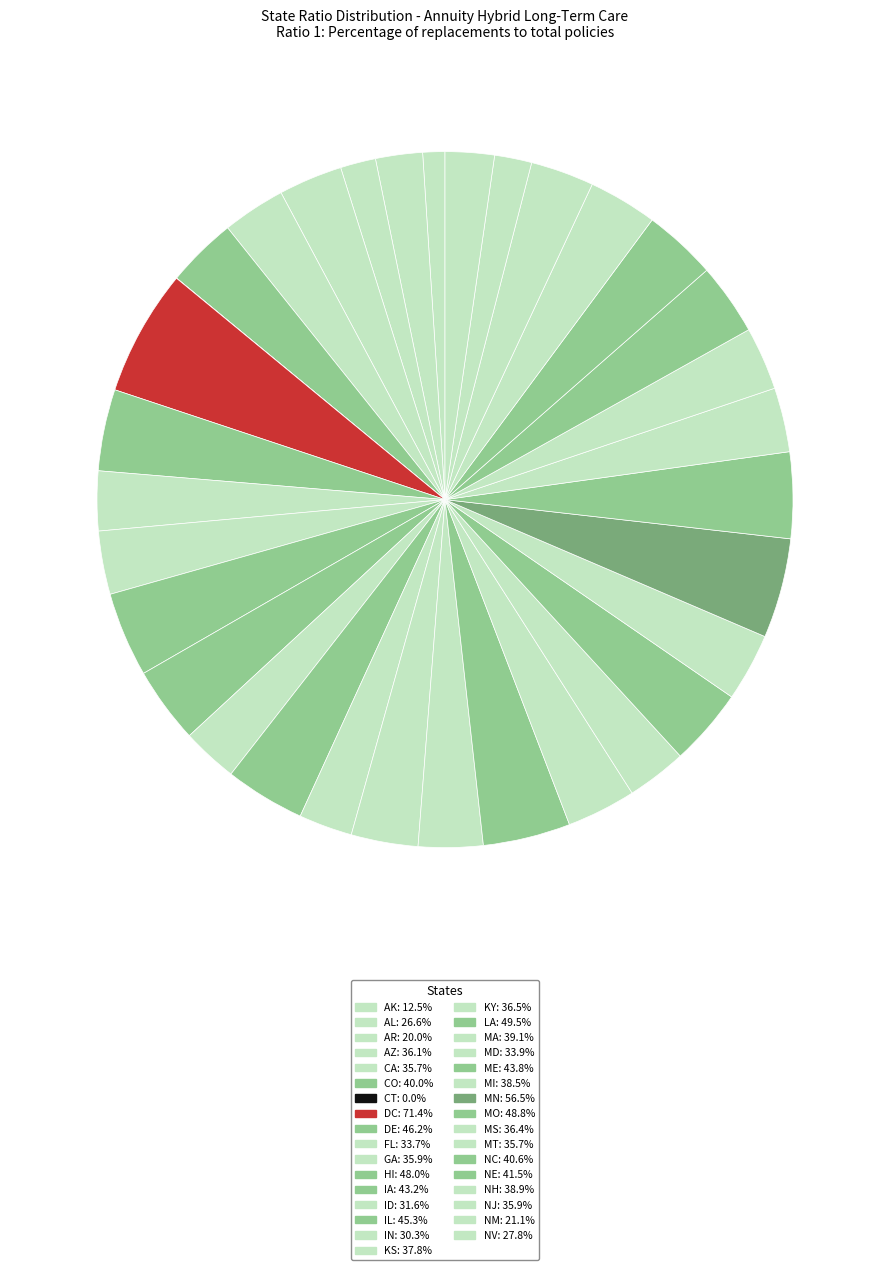

Count the number of slices in the pie.

33